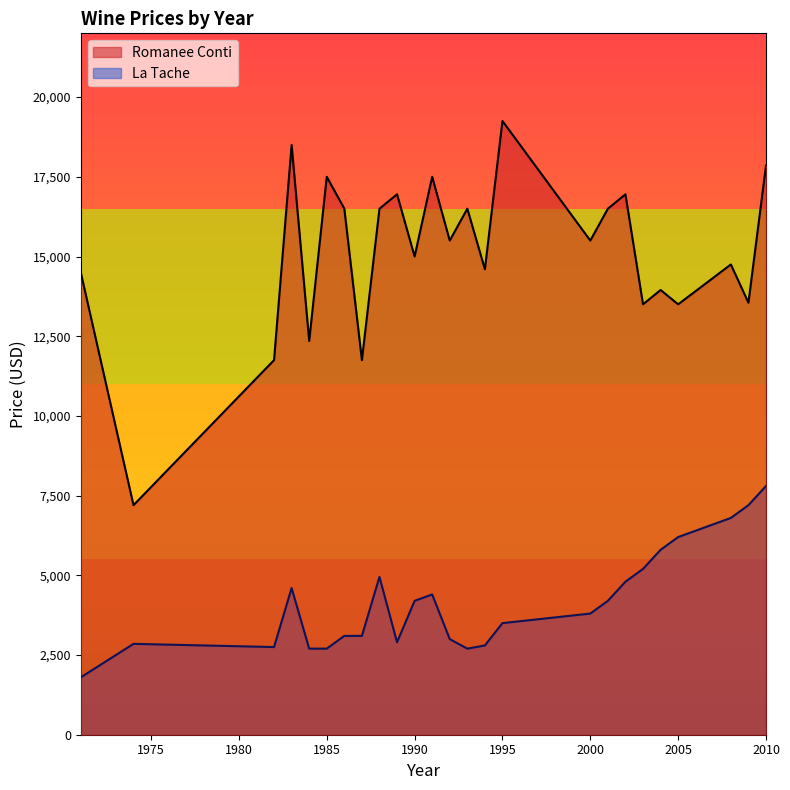

Which series changed the most between 1988 and 1994?

La Tache